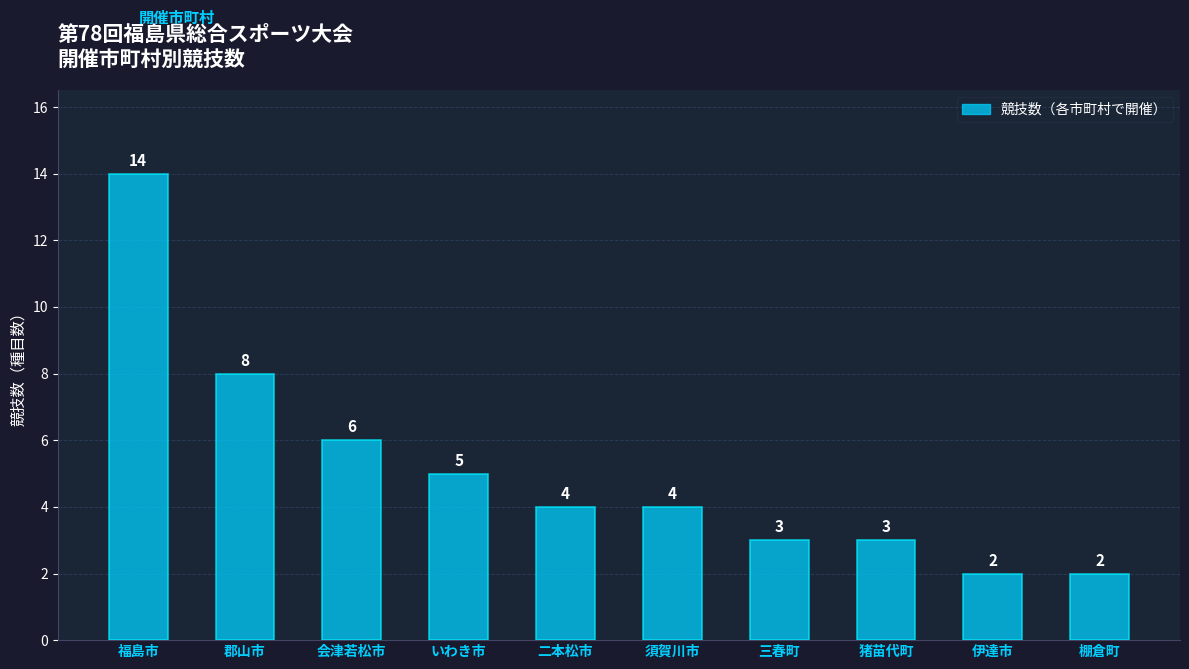

What is the value of the 10th bar from the left?

2